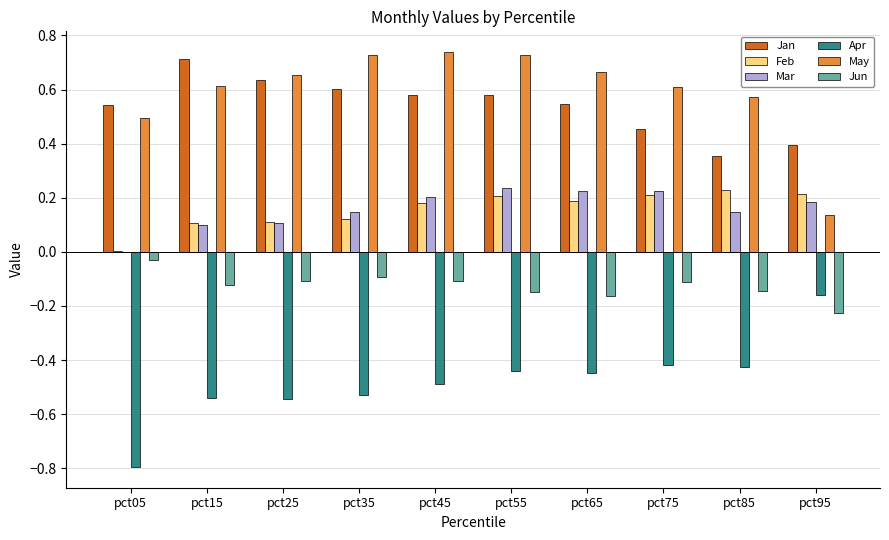

Which category has the highest value in the Jan series?

pct15